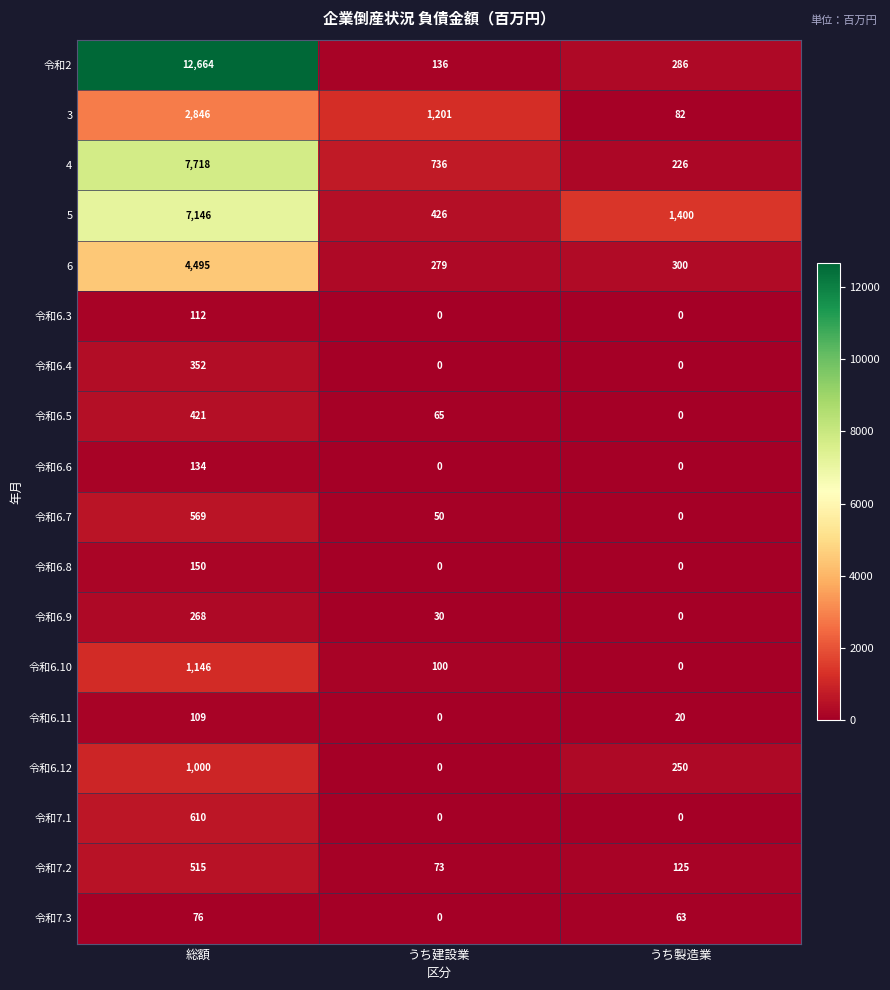

At which category is the sum across all series the highest?

総額